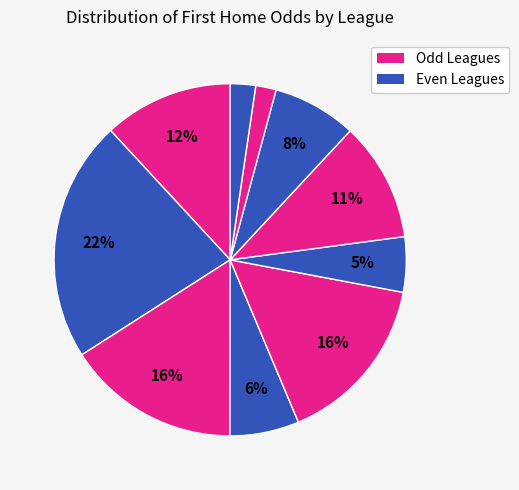

How many slices are in this pie chart?

10